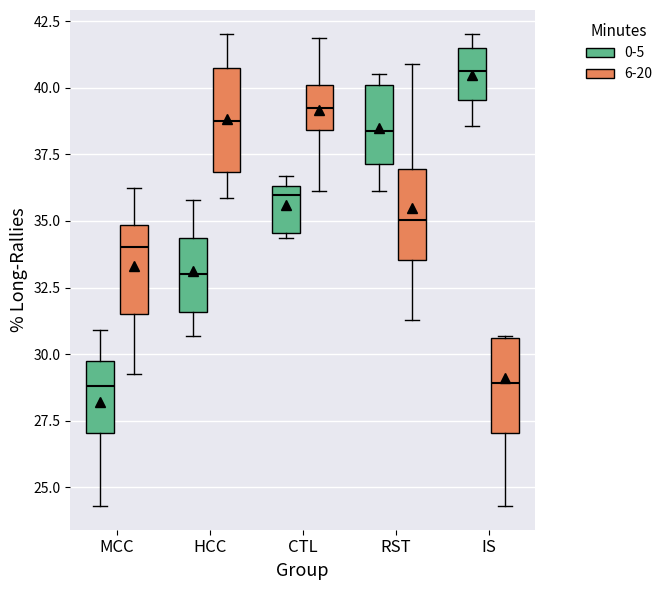

Reading left to right, transcribe this box plot: for each box, give where its median line is, the range the box spans, and where its two whiskers end, as read against the y-axis. The values are not printed on the chart, so give them approximately, as read against the axis.

MCC (0-5): median 29.0, box 27.0 to 29.5, whiskers 24.5 to 31.0
MCC (6-20): median 34.0, box 31.5 to 35.0, whiskers 29.5 to 36.5
HCC (0-5): median 33.0, box 31.5 to 34.5, whiskers 30.5 to 36.0
HCC (6-20): median 39.0, box 37.0 to 40.5, whiskers 36.0 to 42.0
CTL (0-5): median 36.0, box 34.5 to 36.5, whiskers 34.5 (just below the box's lower edge) to 36.5 (just above the box's upper edge)
CTL (6-20): median 39.0, box 38.5 to 40.0, whiskers 36.0 to 42.0
RST (0-5): median 38.5, box 37.0 to 40.0, whiskers 36.0 to 40.5
RST (6-20): median 35.0, box 33.5 to 37.0, whiskers 31.5 to 41.0
IS (0-5): median 40.5, box 39.5 to 41.5, whiskers 38.5 to 42.0
IS (6-20): median 29.0, box 27.0 to 30.5, whiskers 24.5 to 30.5